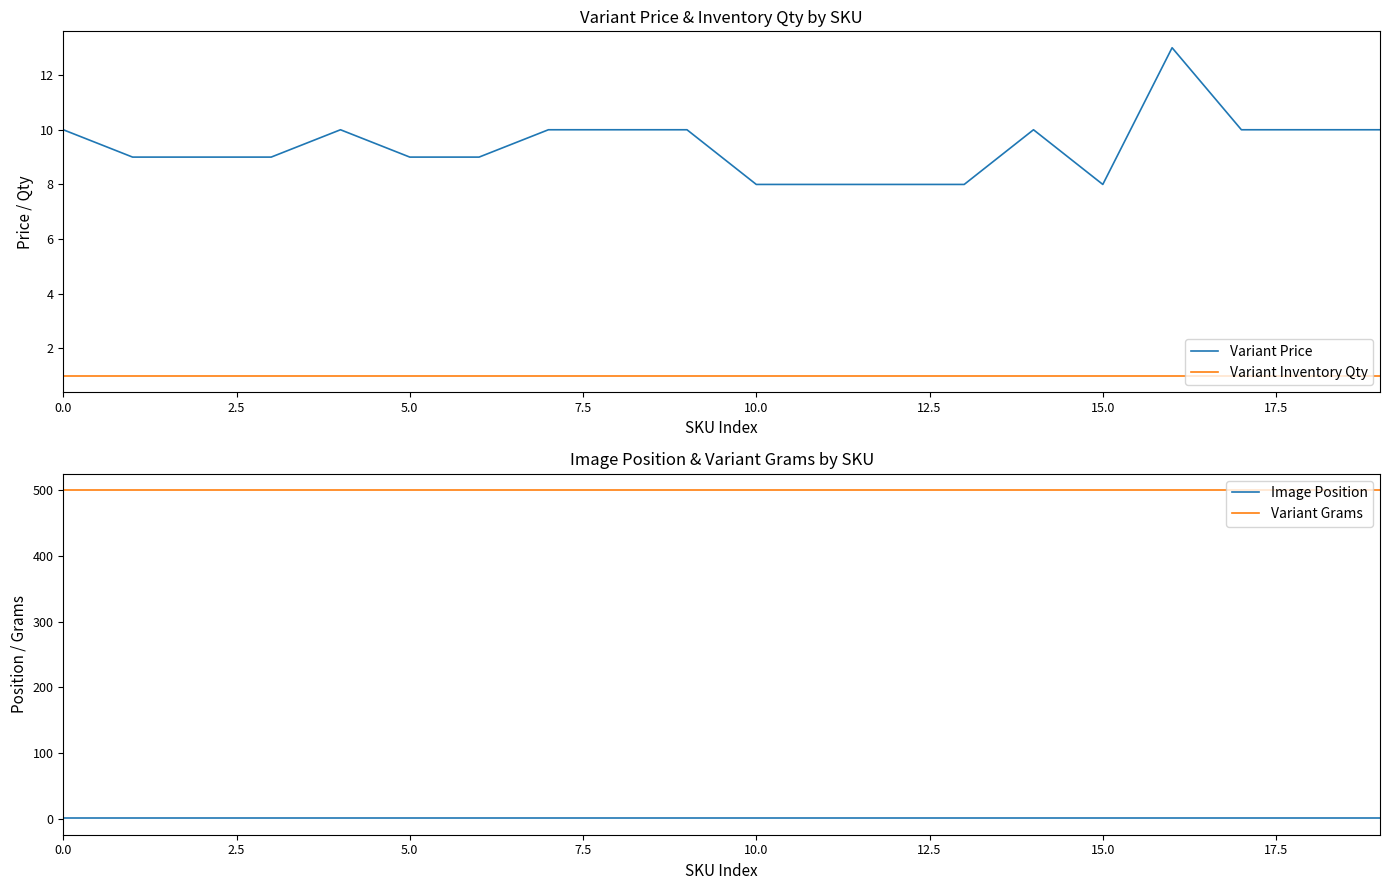

True or false: Variant Price and Variant Inventory Qty intersect in this chart.

False